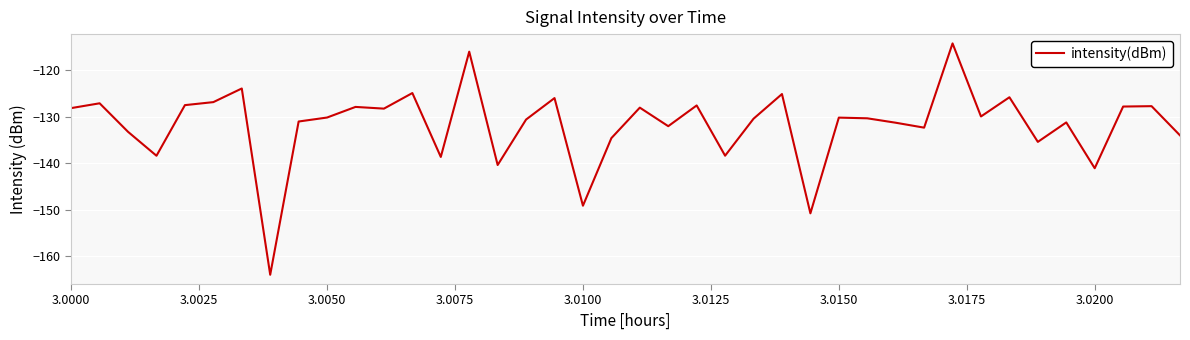

How many lines are shown in the chart?

1